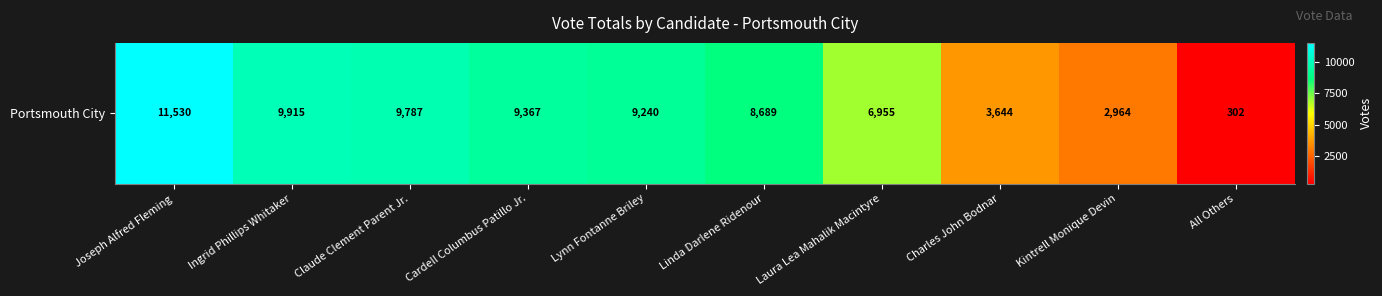

Which category has the lowest value across all series?

All Others